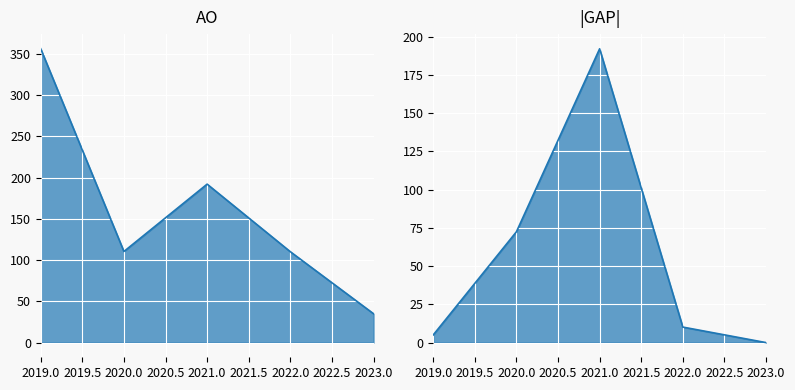

List the series in order of their peak value, highest first.

AO_line, |GAP|_line